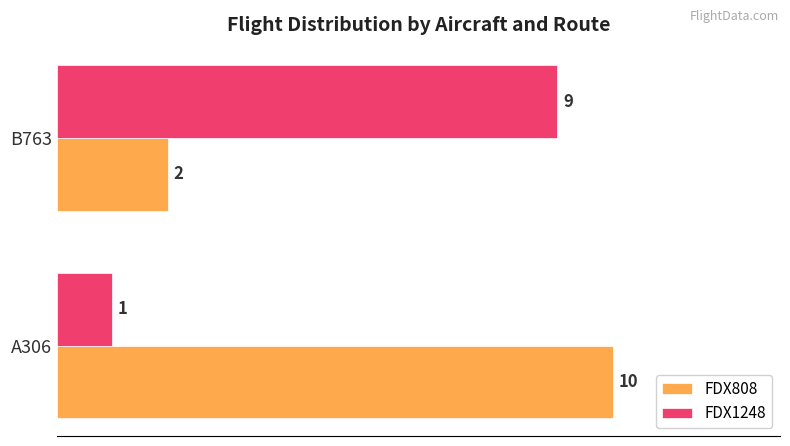

What is the difference between the maximum and minimum values in the FDX1248 series?

8